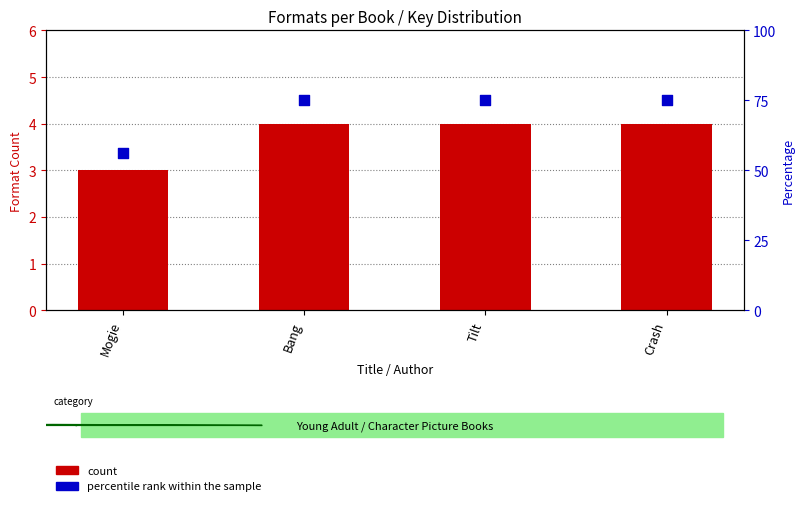

Which series contains the highest Y value?

percentile rank within the sample